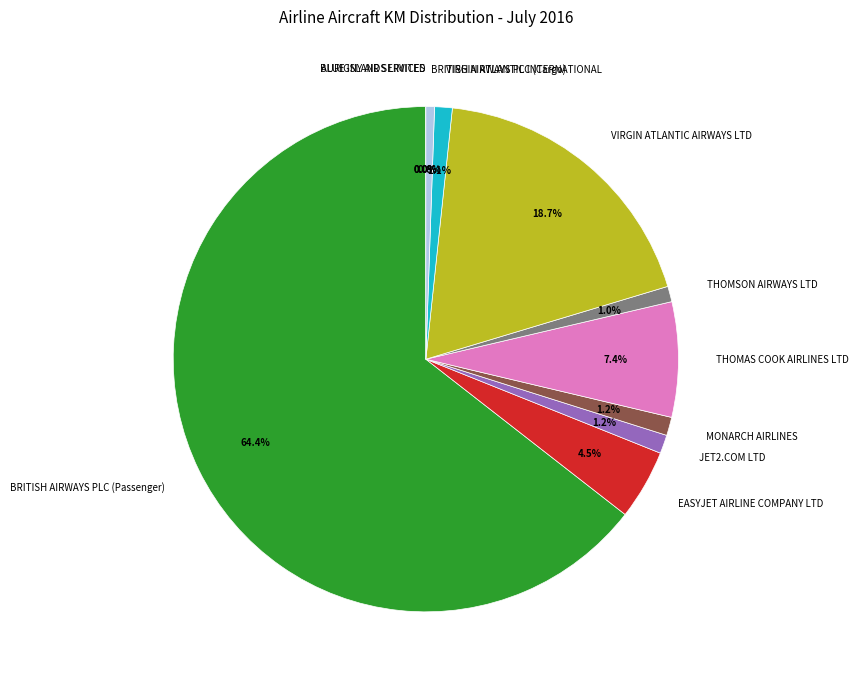

Is there any slice that represents more than half of the pie?

Yes